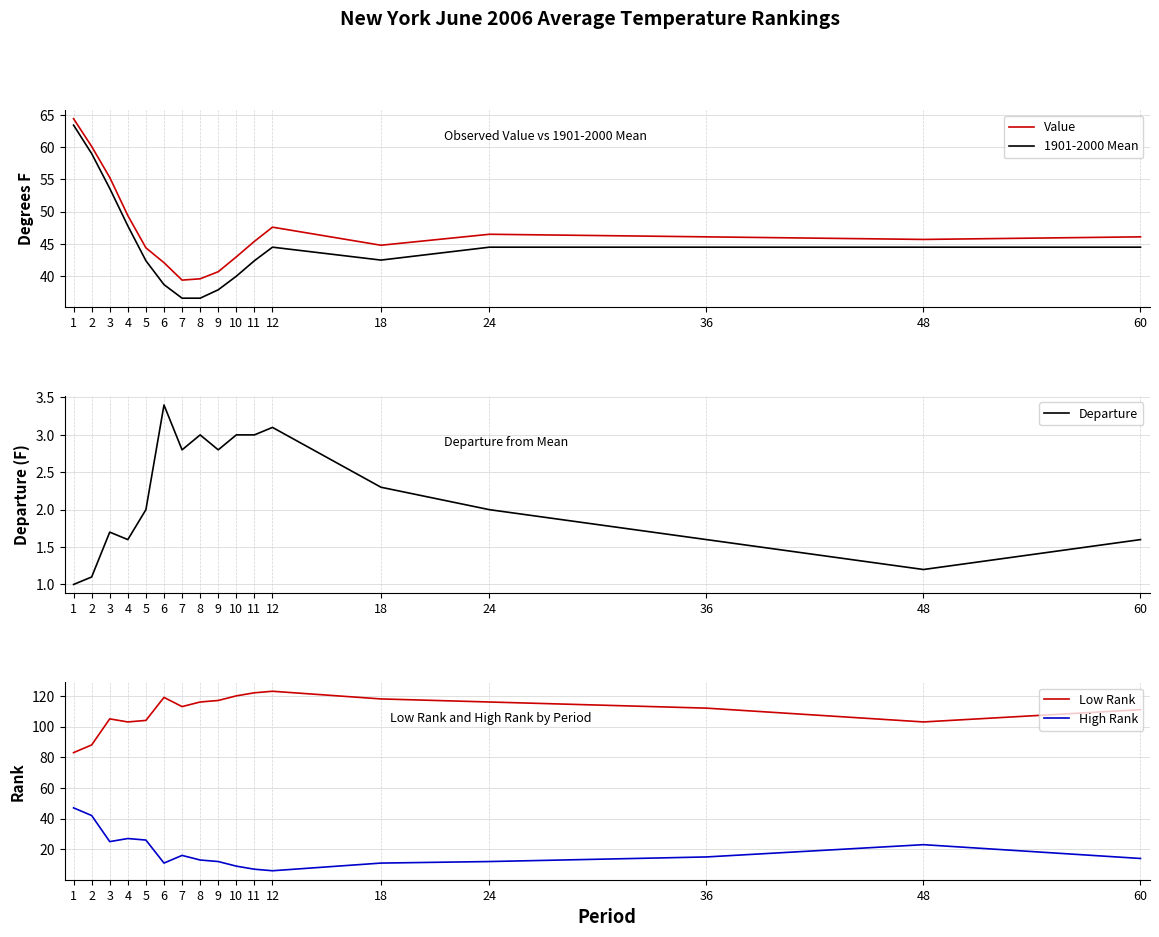

True or false: Value has more than 0 points higher than both neighbors.

True